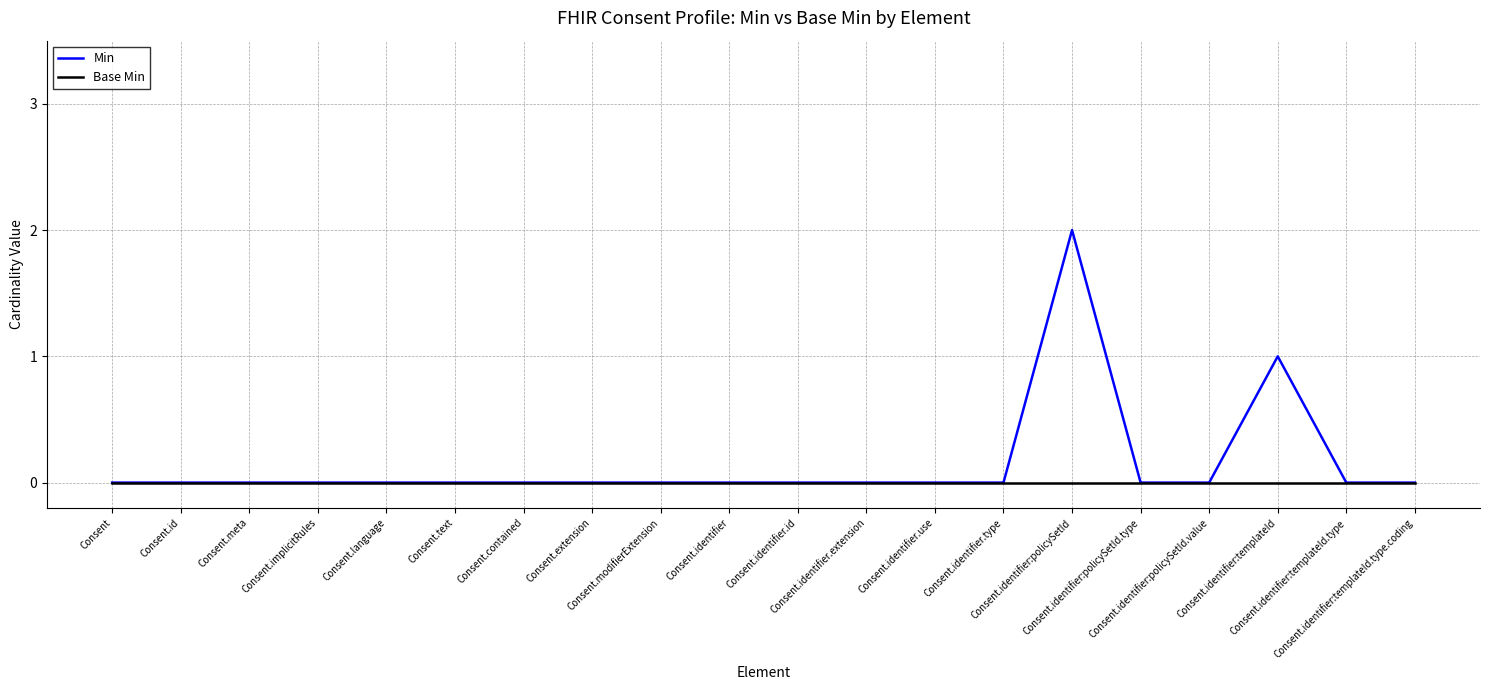

What is the maximum value for Min?

2